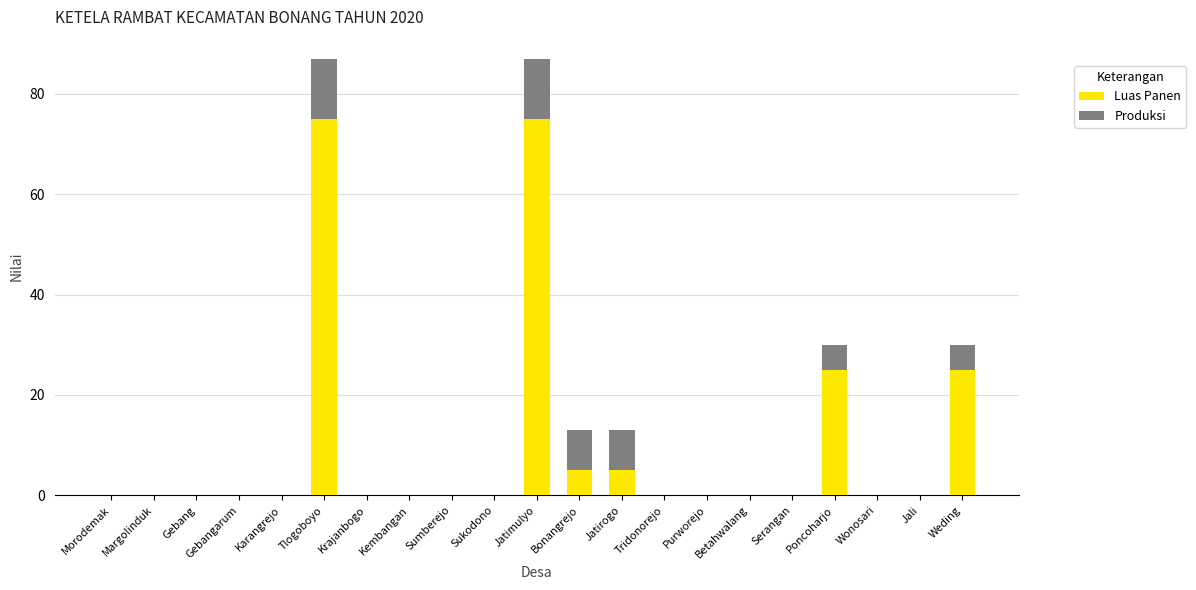

Count the number of categories in the chart.

21